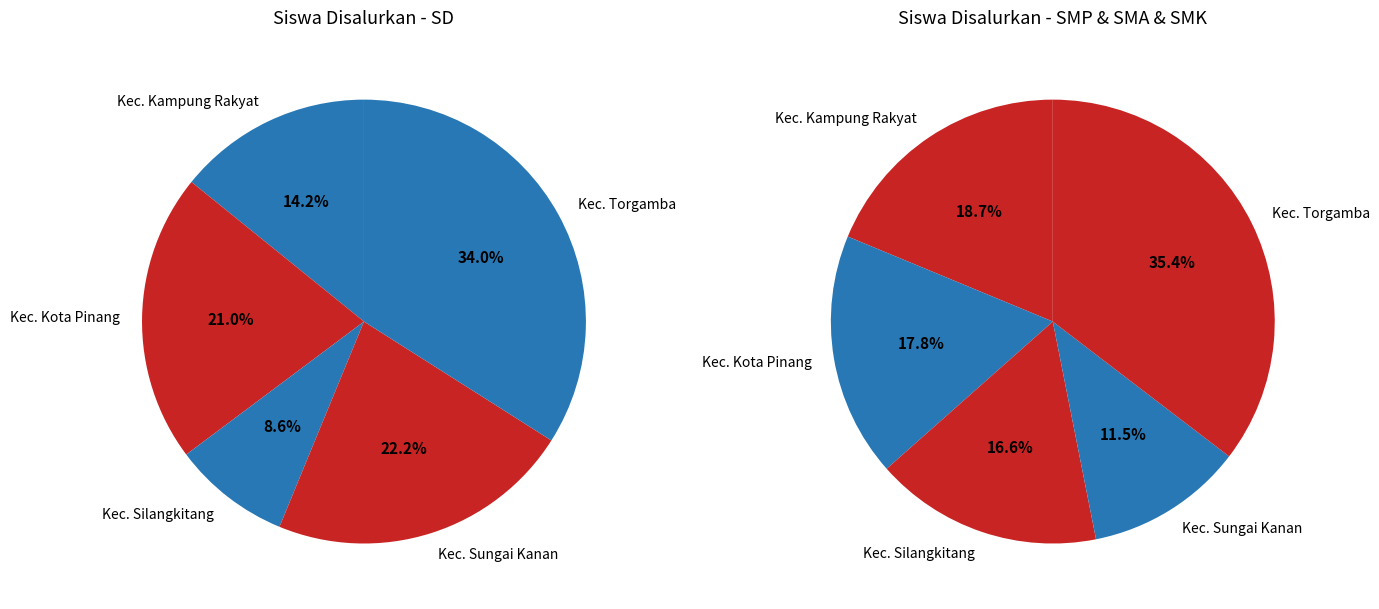

True or false: Kec. Sungai Kanan accounts for 24% of the total.

False